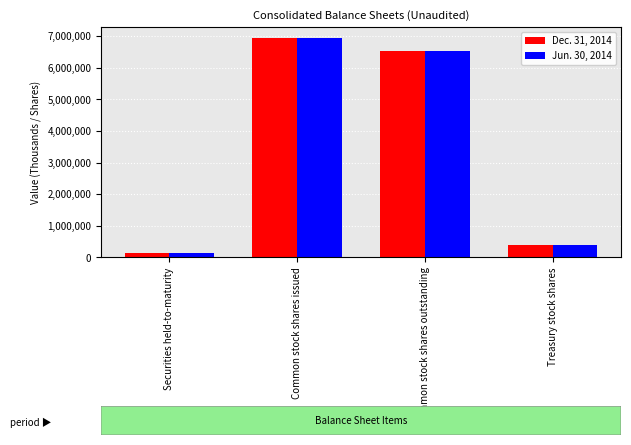

What is the label of the 2nd bar from the left?

Common stock shares issued